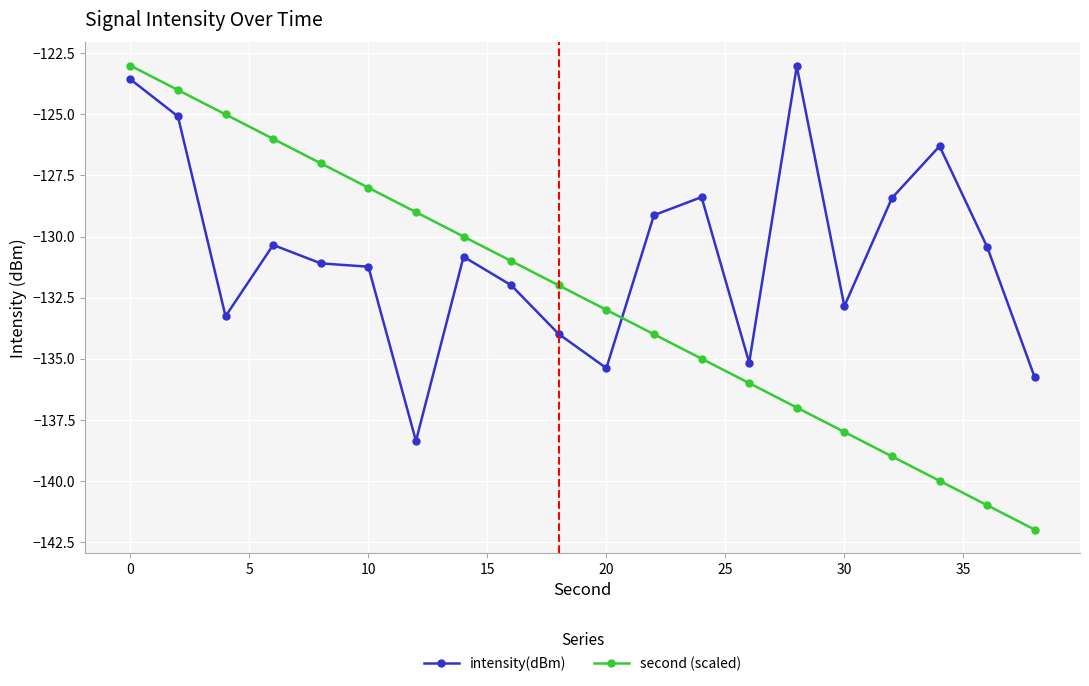

What is the difference between the maximum and second lowest values in the intensity(dBm) series?

12.7